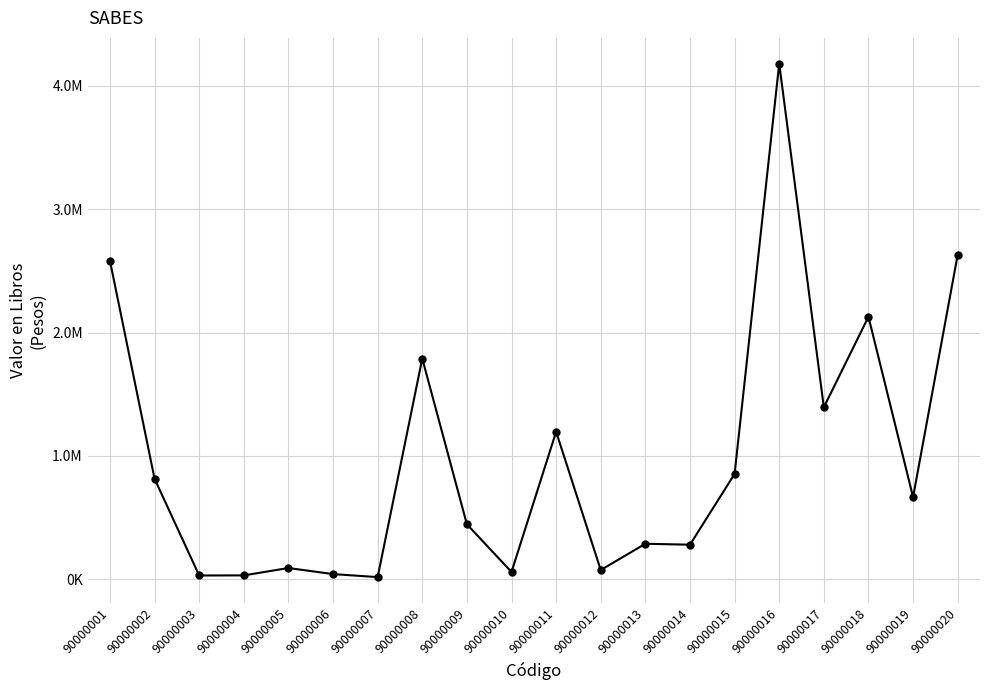

What is the difference between the maximum and minimum values?

4161112.0